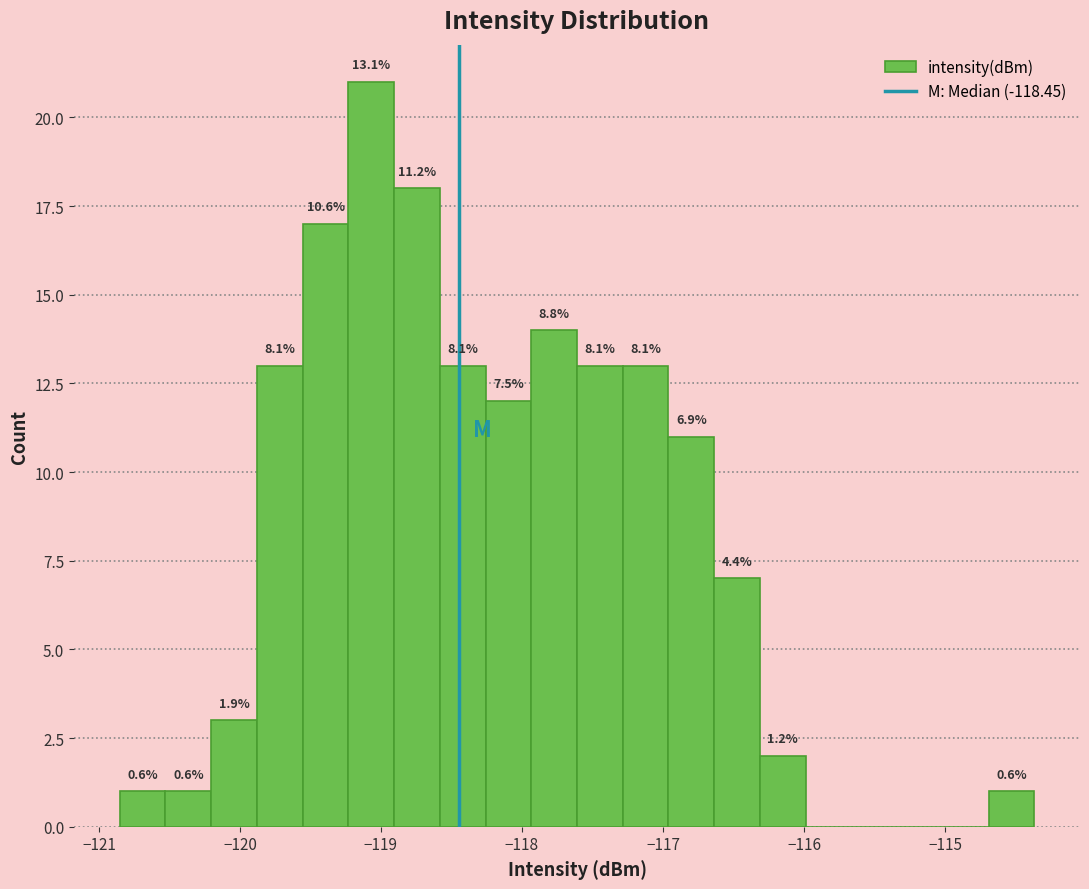

Around what value on the x-axis is the tallest bar? Give the approximate position of its centre, as read against the axis.

-119.1